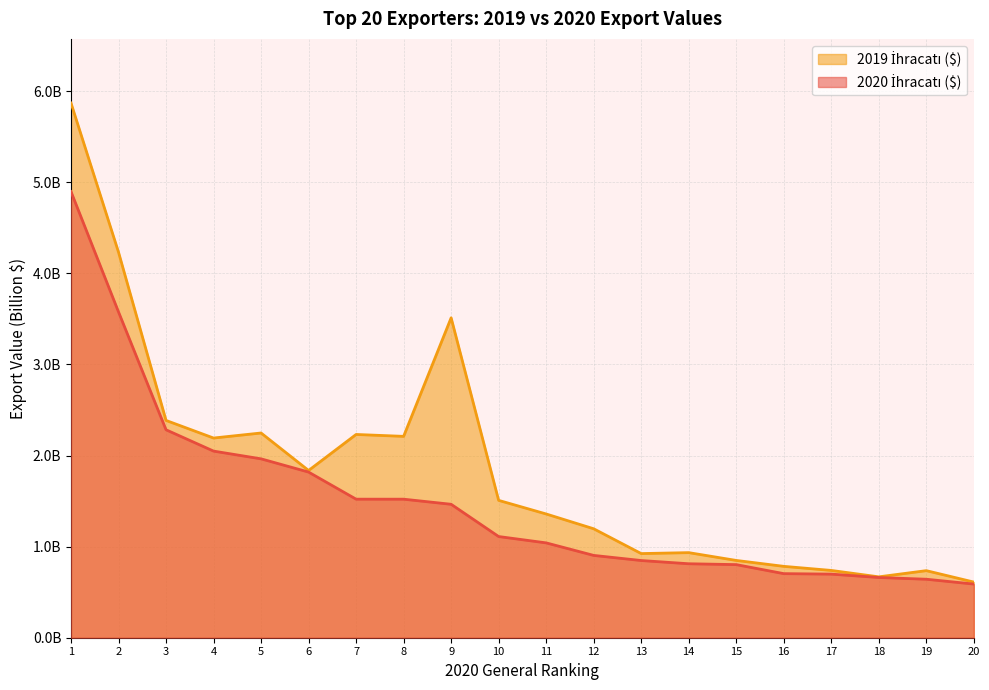

Which category has the highest value across all series?

1